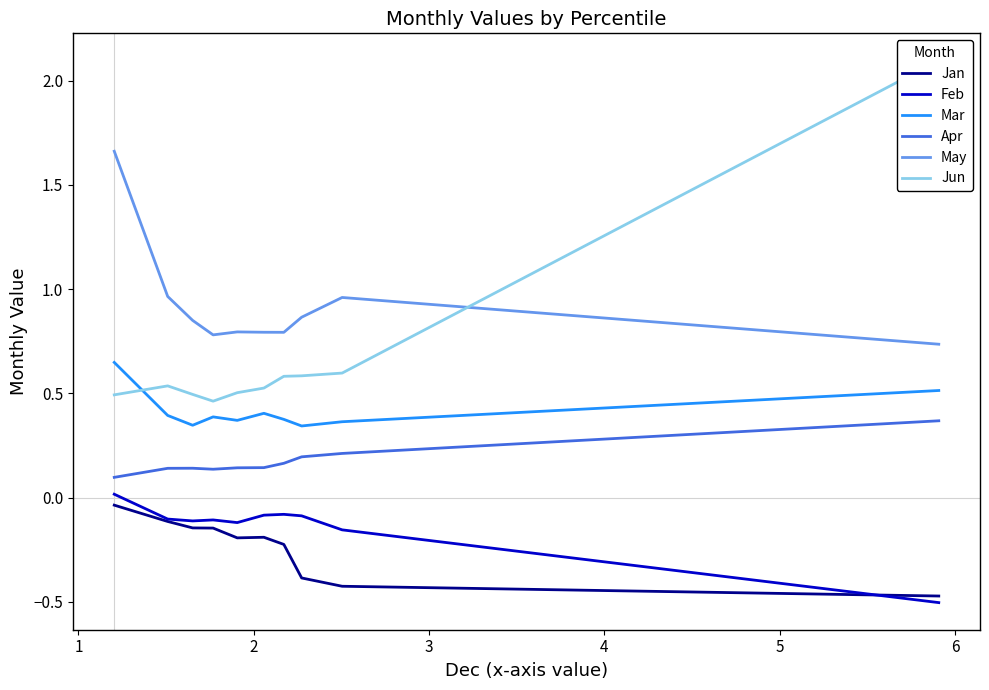

What is the difference between the maximum and second lowest values in the Jun series?

1.6